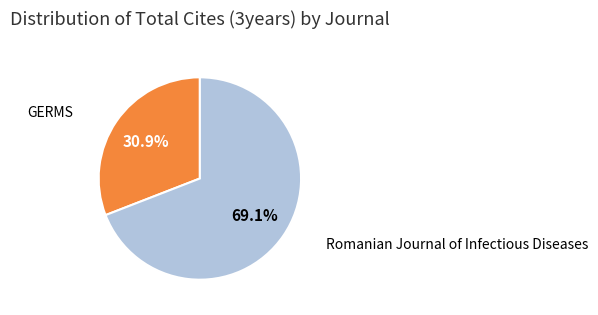

How many segments does this pie chart have?

2